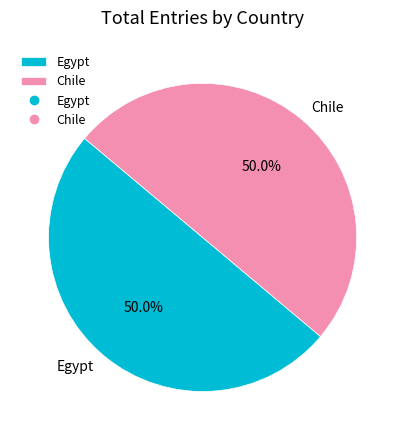

What percentage do Egypt and Chile together represent?

100.0%